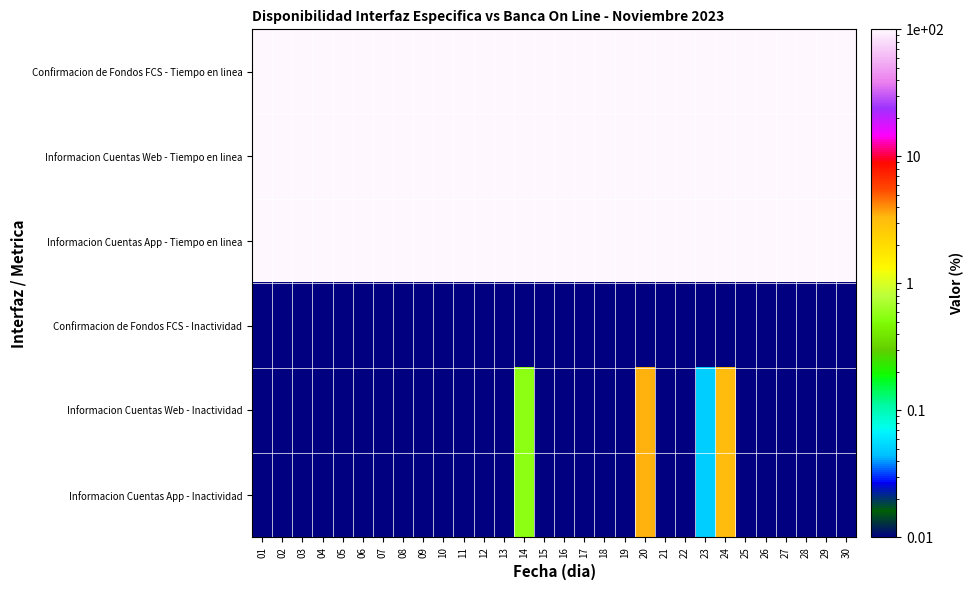

What is the greatest value displayed?

100.0